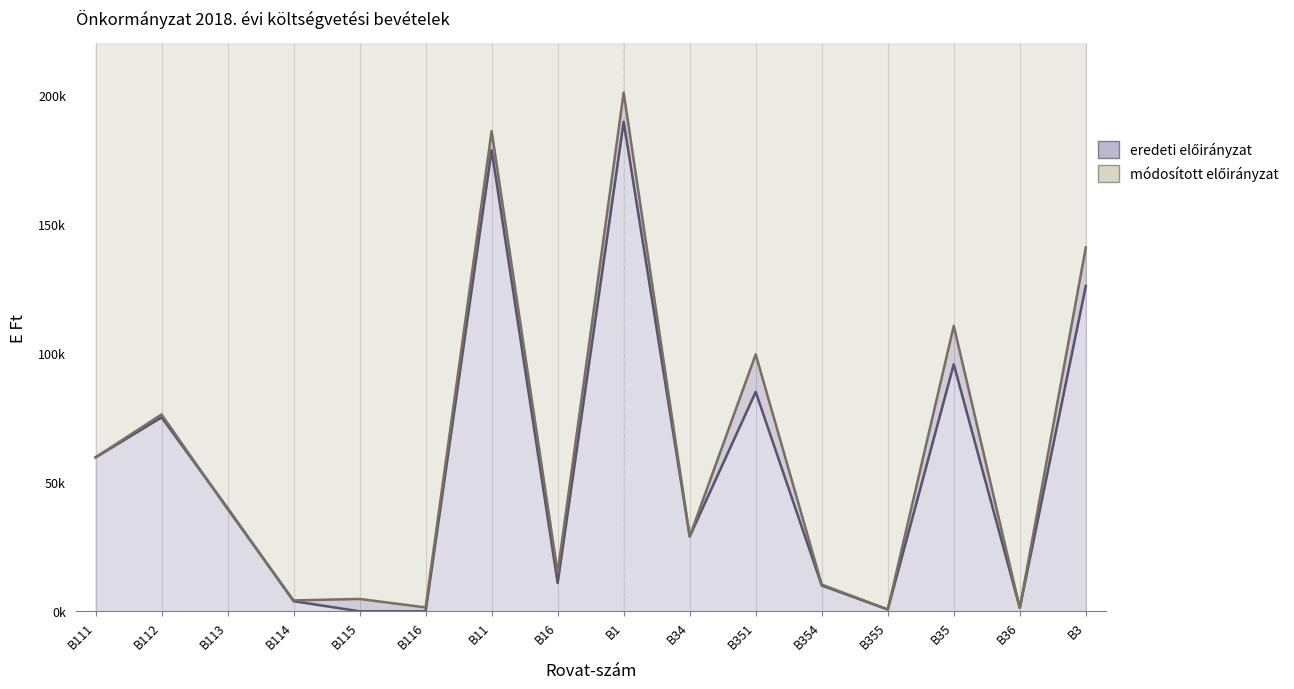

The value of eredeti előirányzat at B111 is 102366. True or false?

False